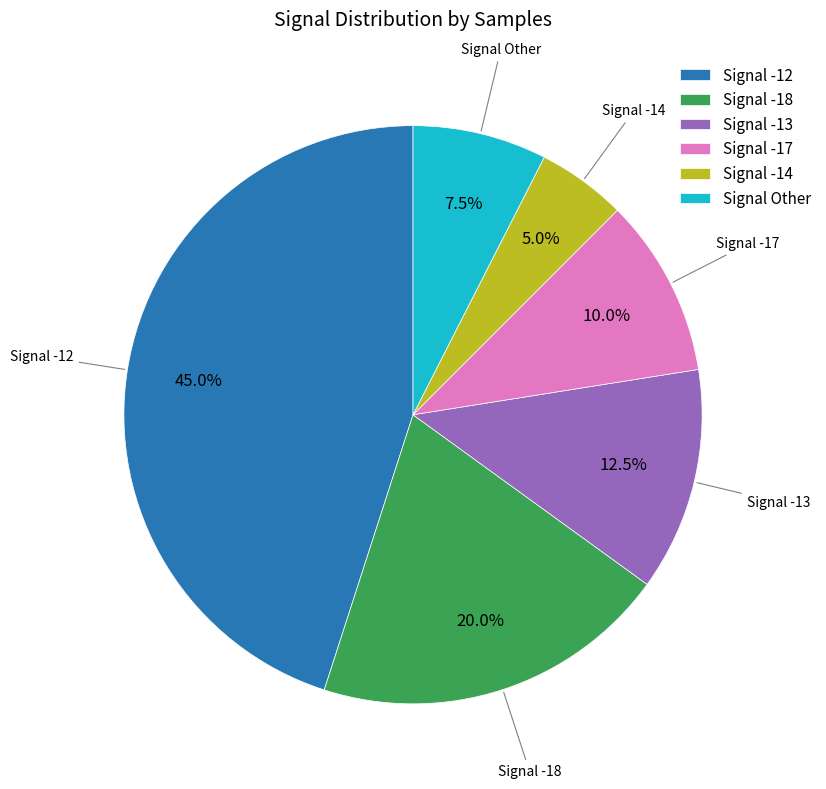

Count the number of slices in the pie.

6